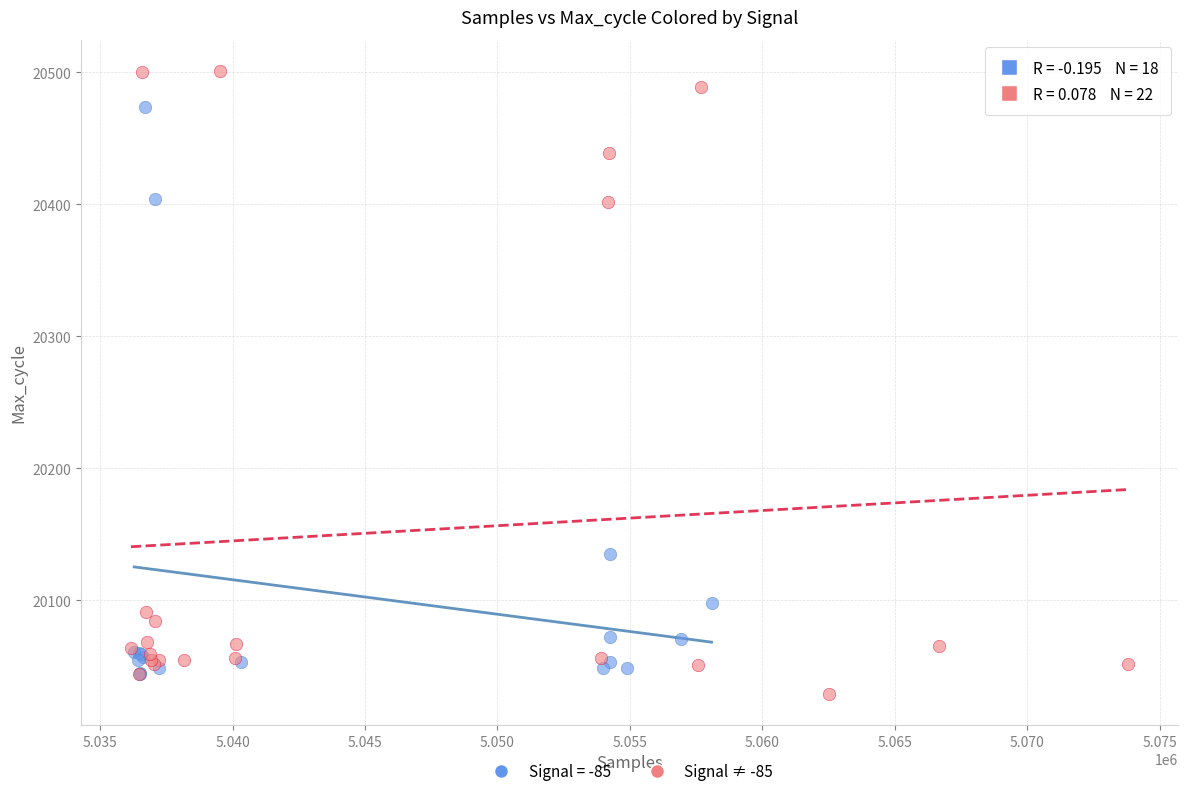

Which series has the widest spread of Y values?

Signal ≠ -85